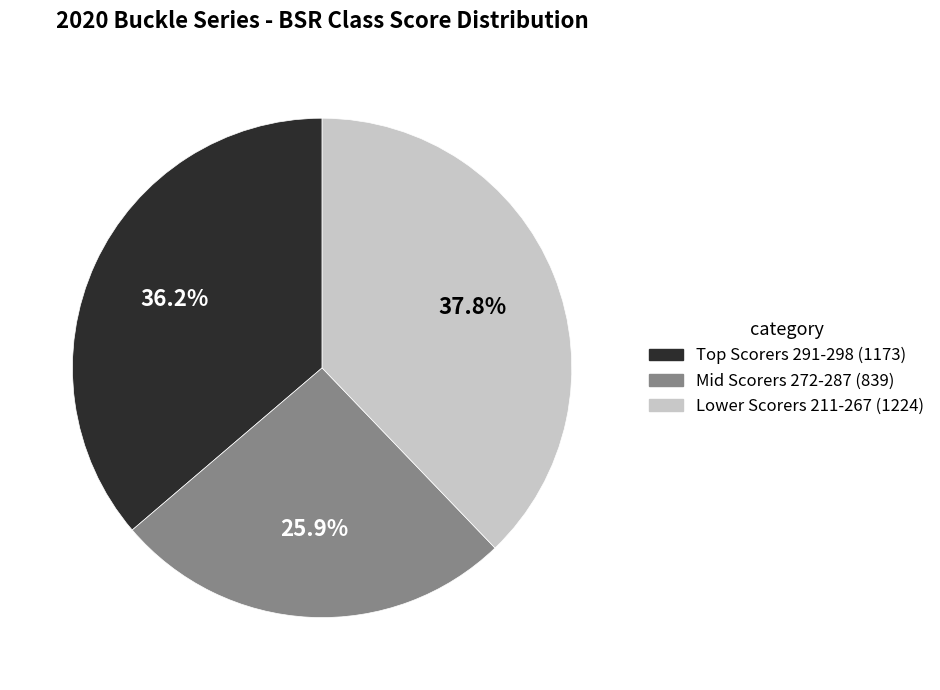

Does any single category account for the majority?

No